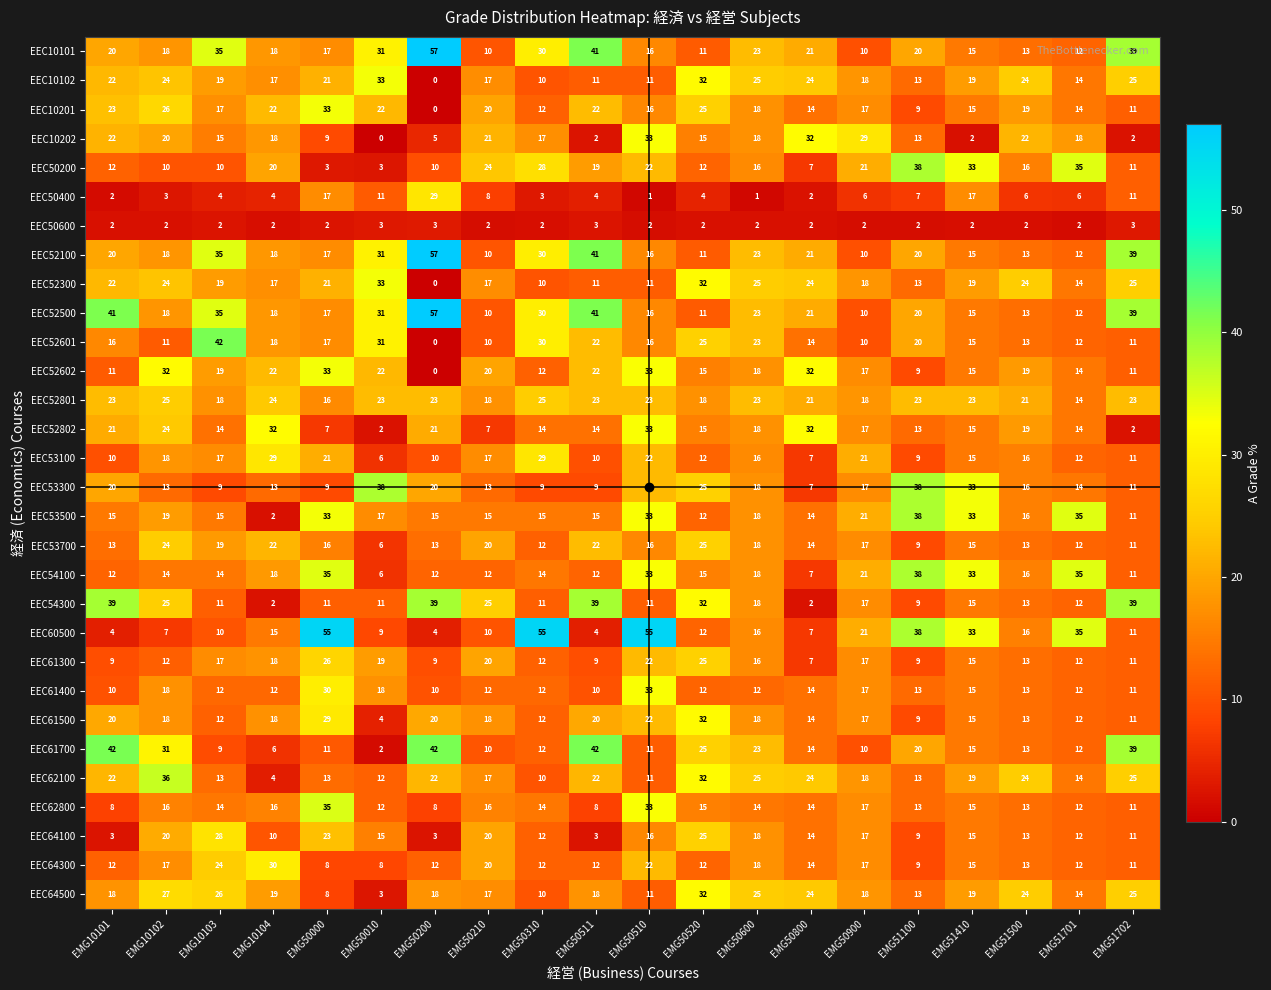

Is it true that EEC61300 equals 7 at EMG51410?

False